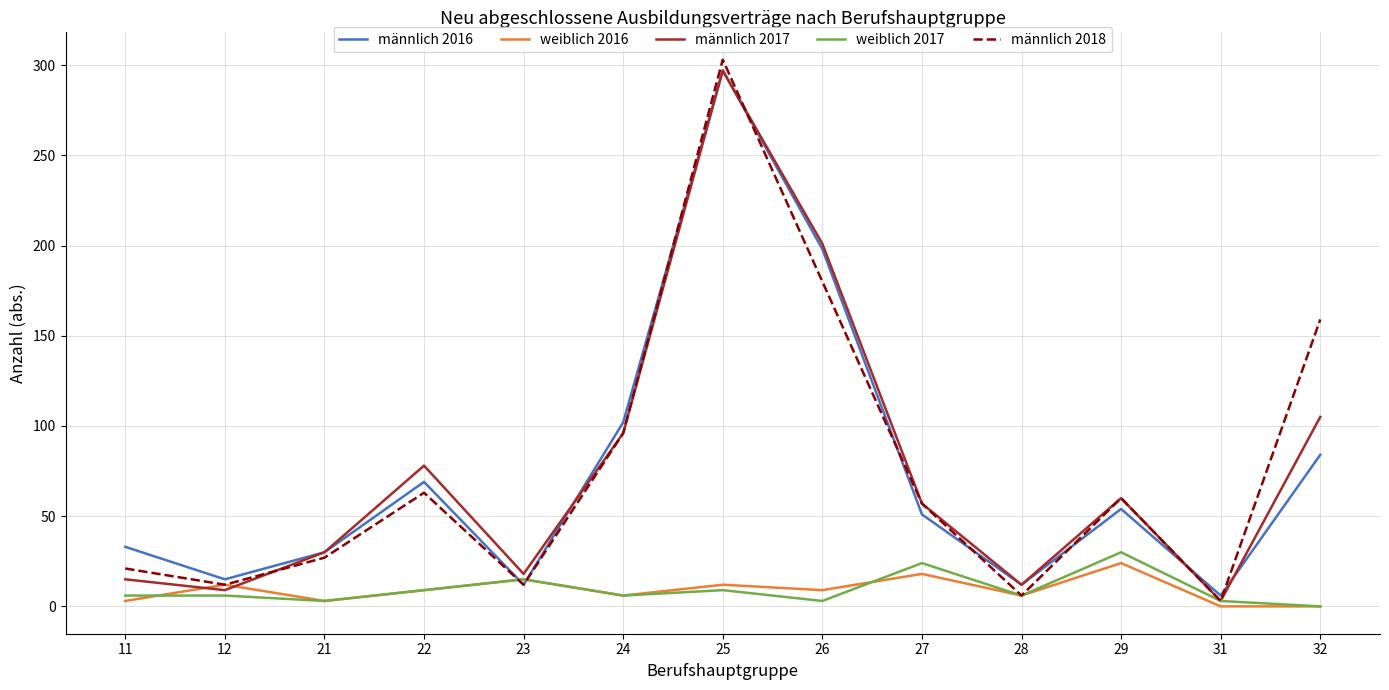

Which series has the widest spread of values?

männlich 2018